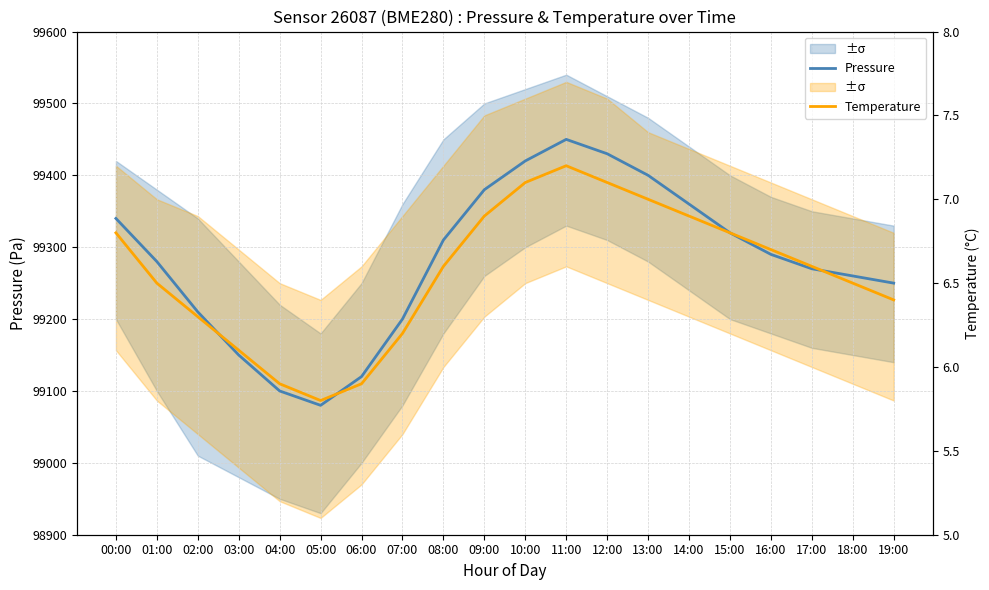

The Temperature series shows 56867.2 at 04:00. True or false?

False